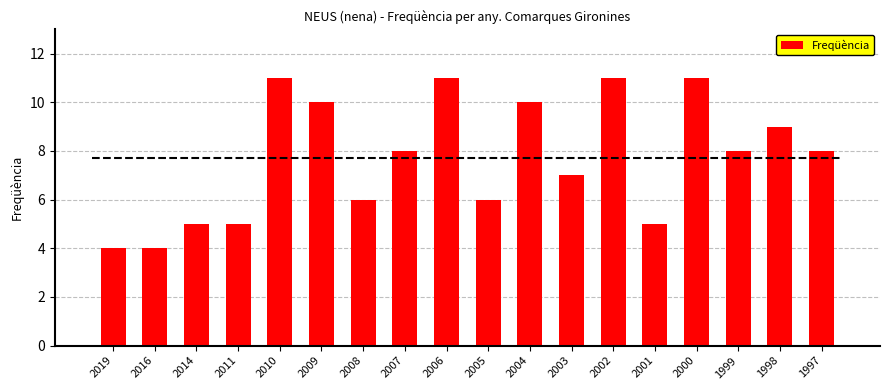

What is the minimum value shown in the chart?

4